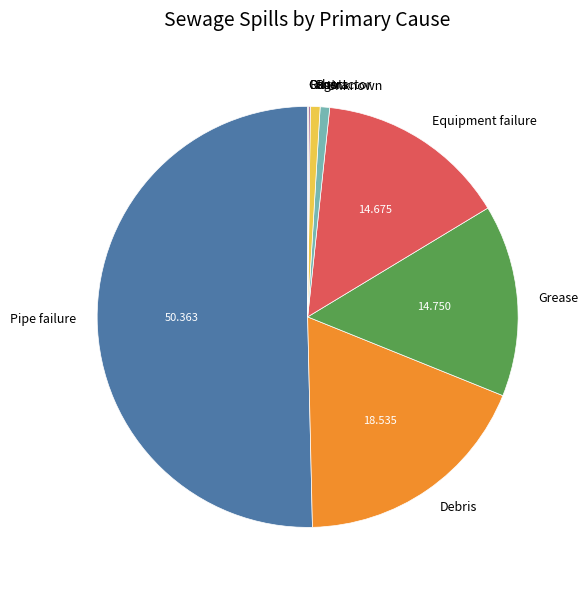

Between Unknown and Pipe failure, which is larger?

Pipe failure